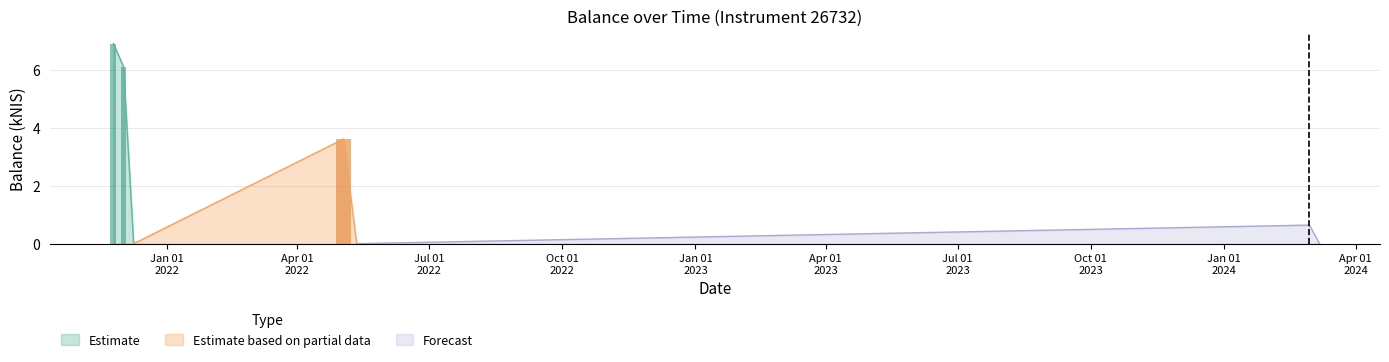

True or false: the data shows 0.0 at 2021-12-09.

True